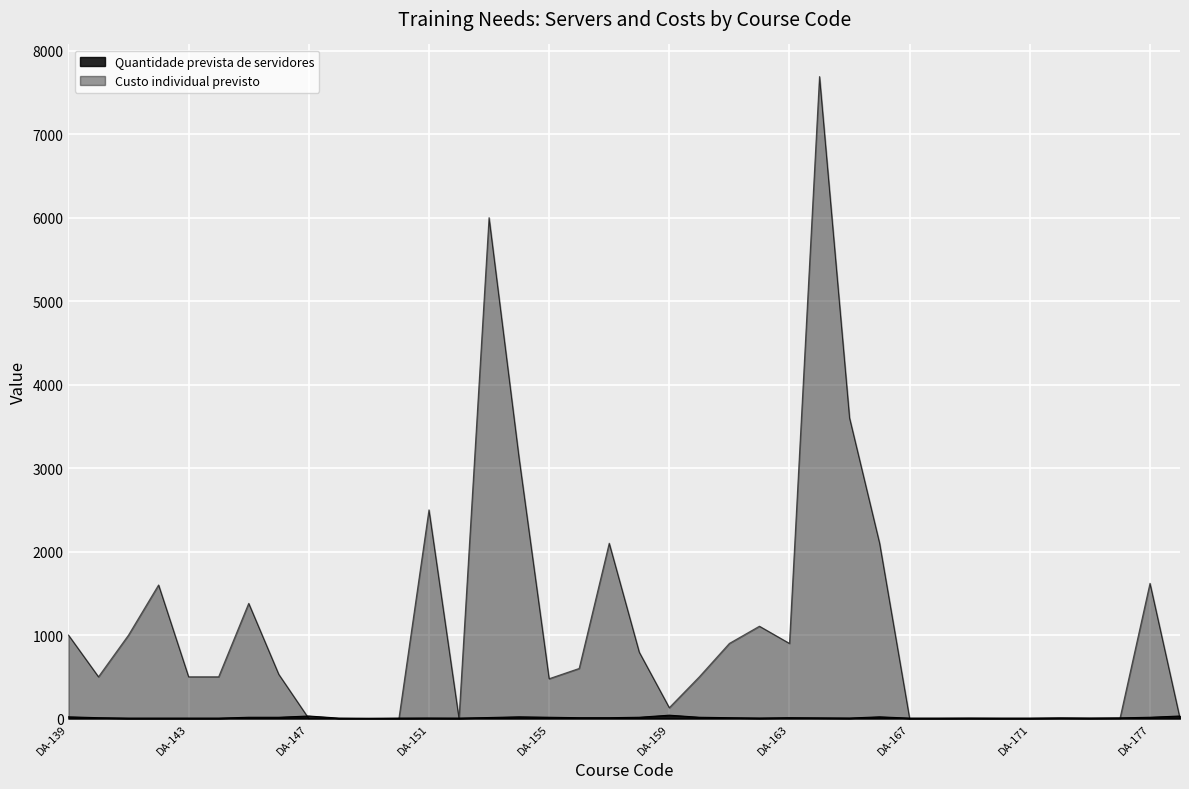

What are all the series names shown in the legend?

Quantidade prevista de servidores, Custo individual previsto